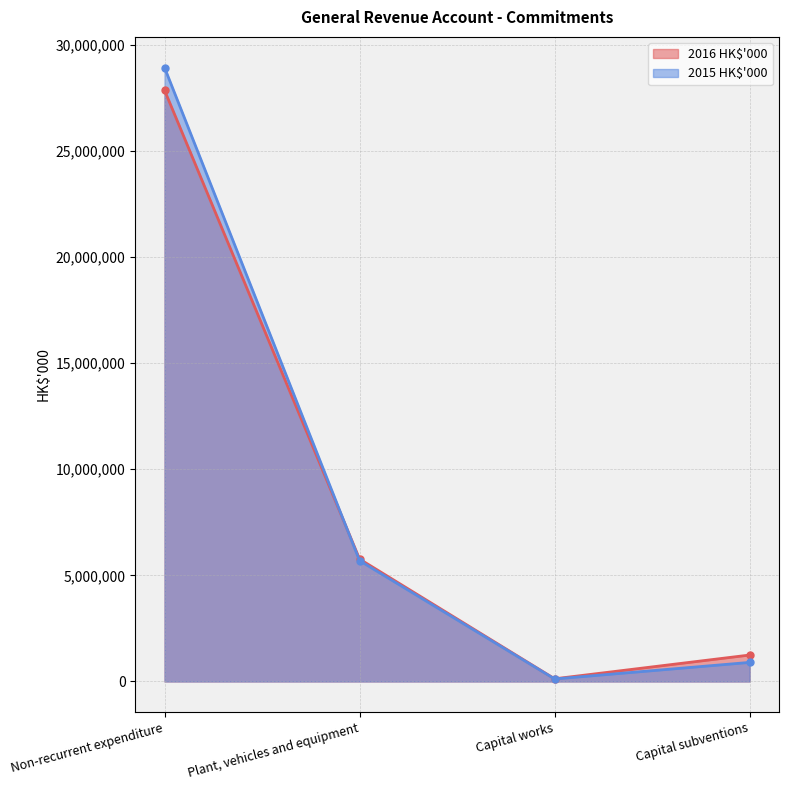

After their last crossing, which series has the higher values: 2016 HK$'000 or 2015 HK$'000?

2016 HK$'000